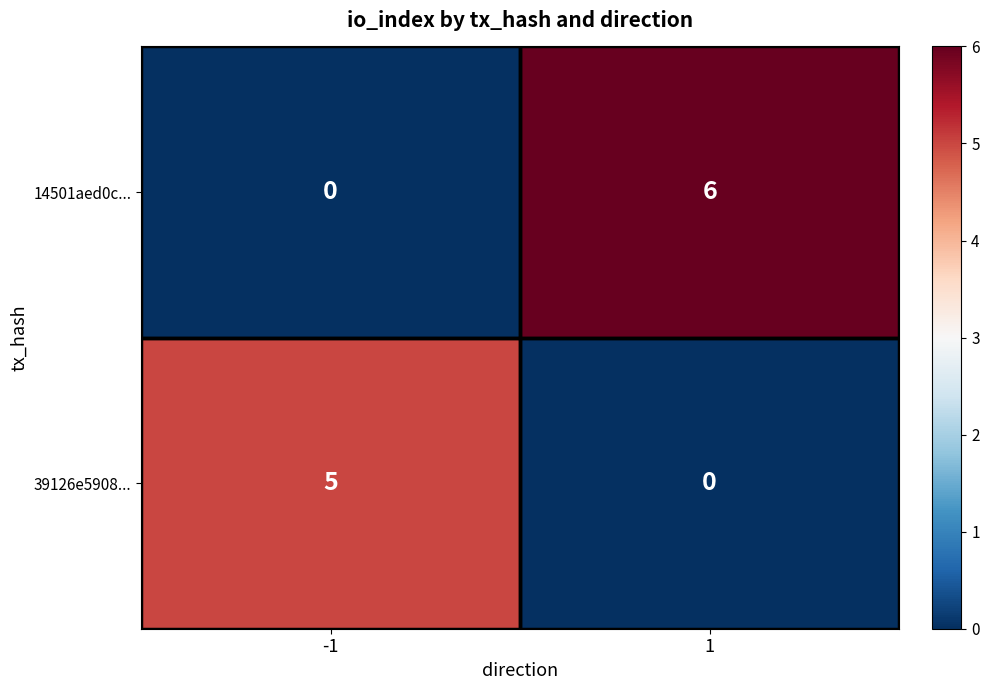

List the labels in order of 14501aed0c... value, largest first.

1, -1